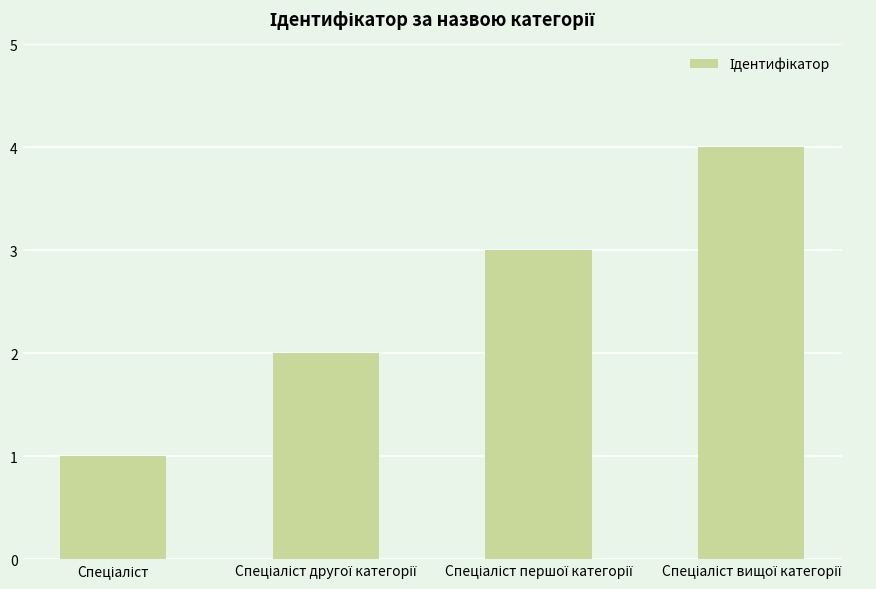

Does the chart contain any negative values?

No